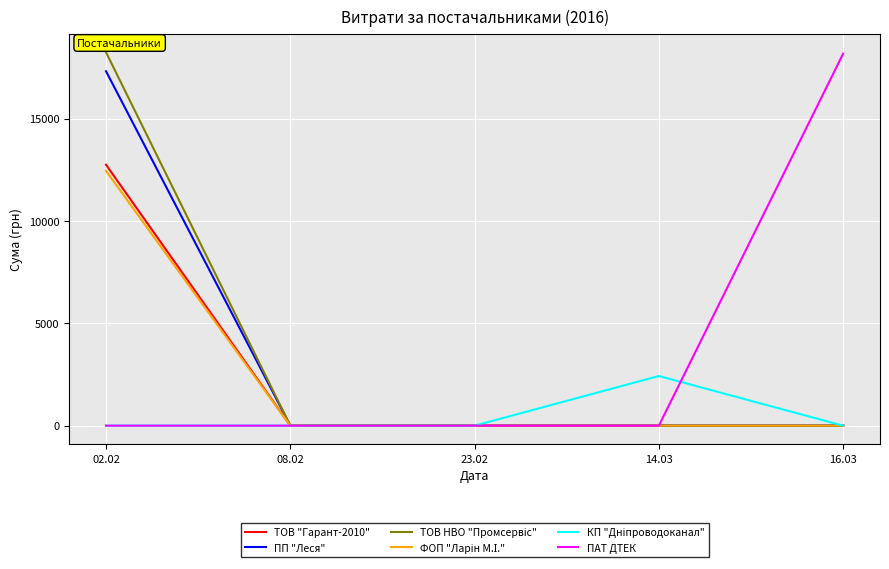

Between 14.03 and 16.03, which series saw the biggest shift?

ПАТ ДТЕК